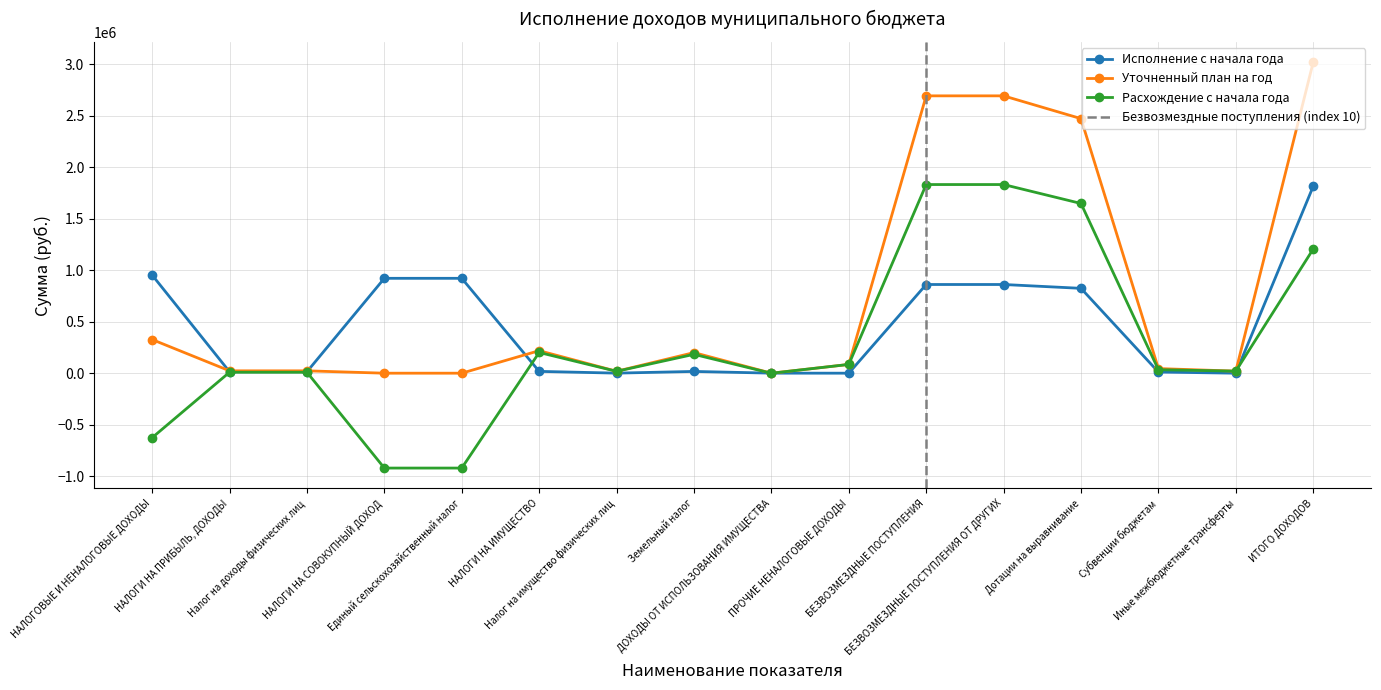

Count the number of categories in the chart.

16